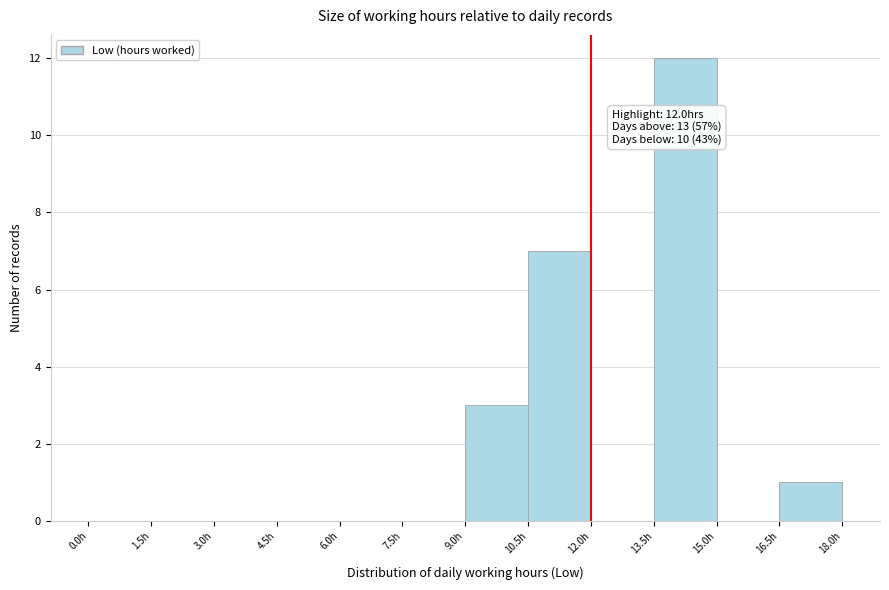

Over which range of the x-axis is the bar tallest?

13.5 to 15.0